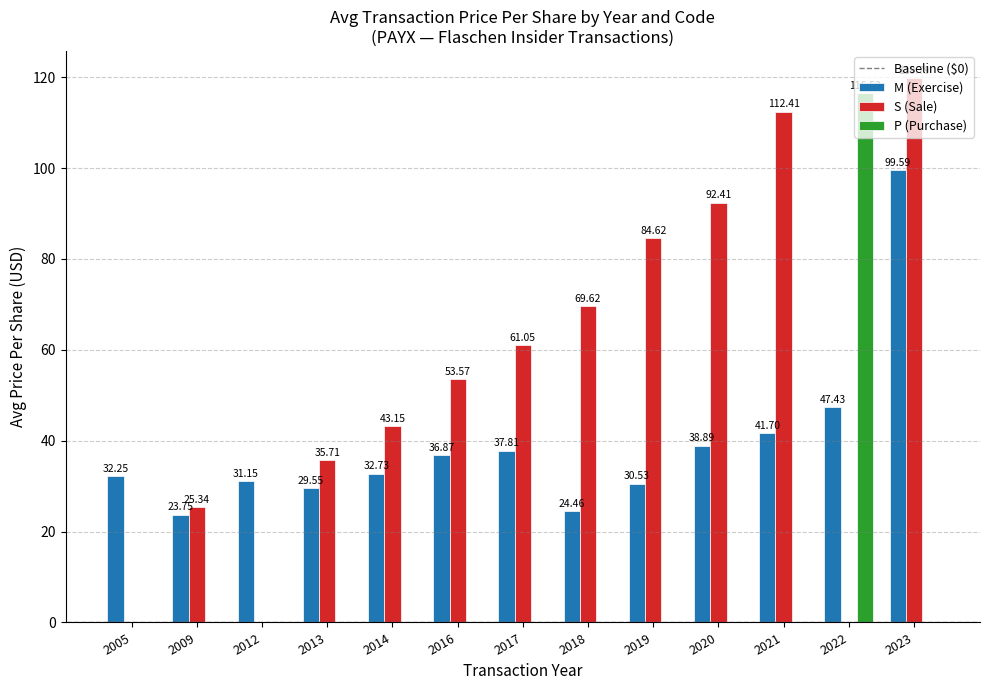

At which category does the chart reach its peak across all series?

2023